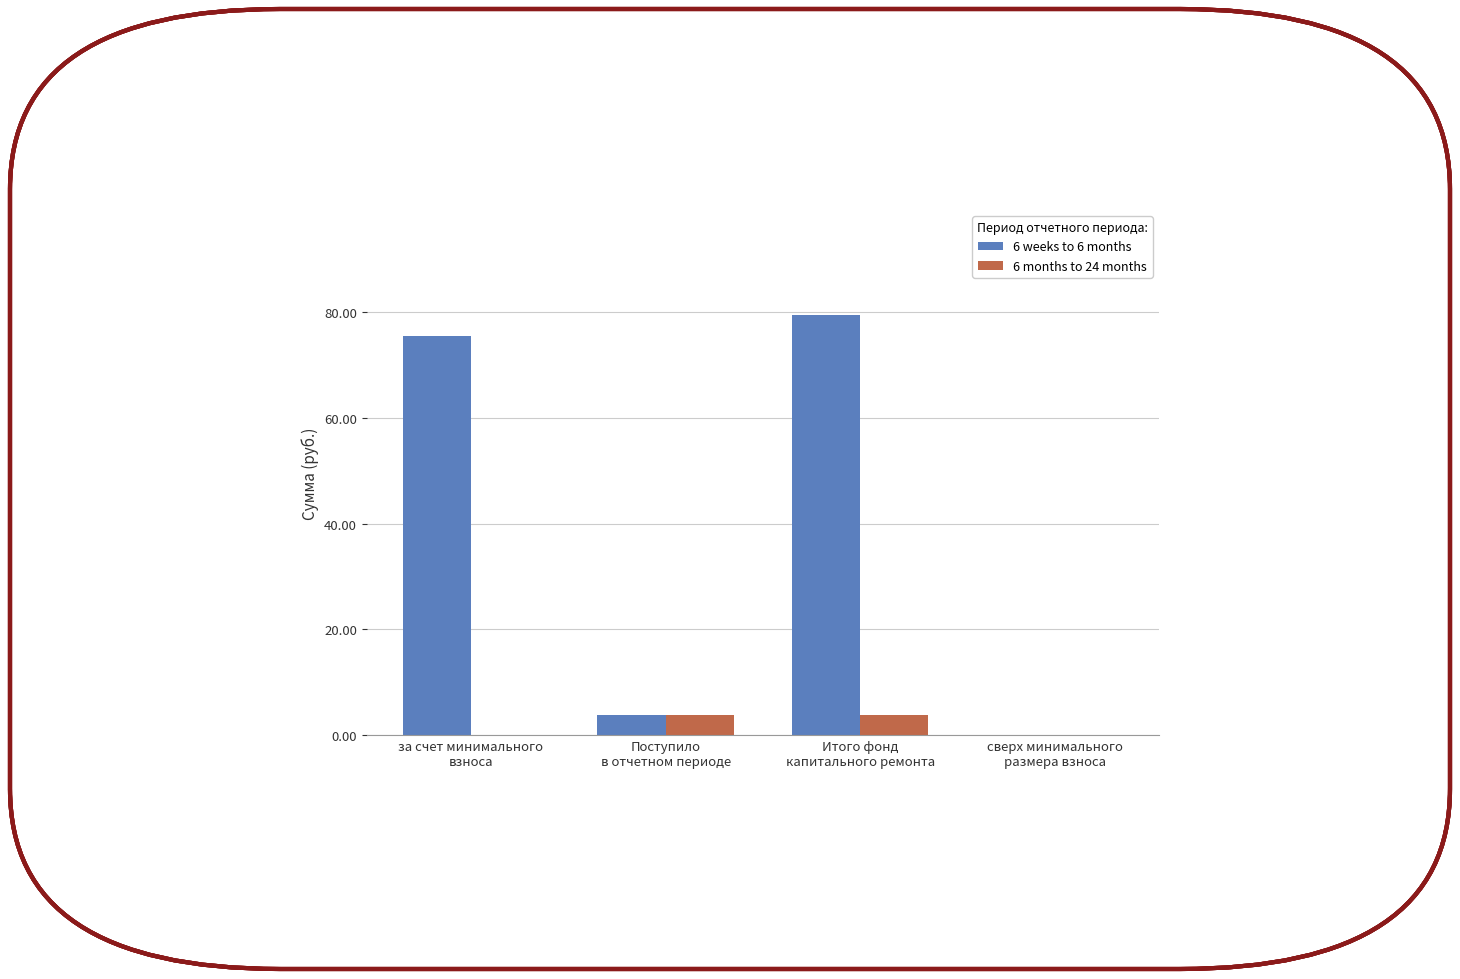

What is the sum of all 6 months to 24 months values?

7.8